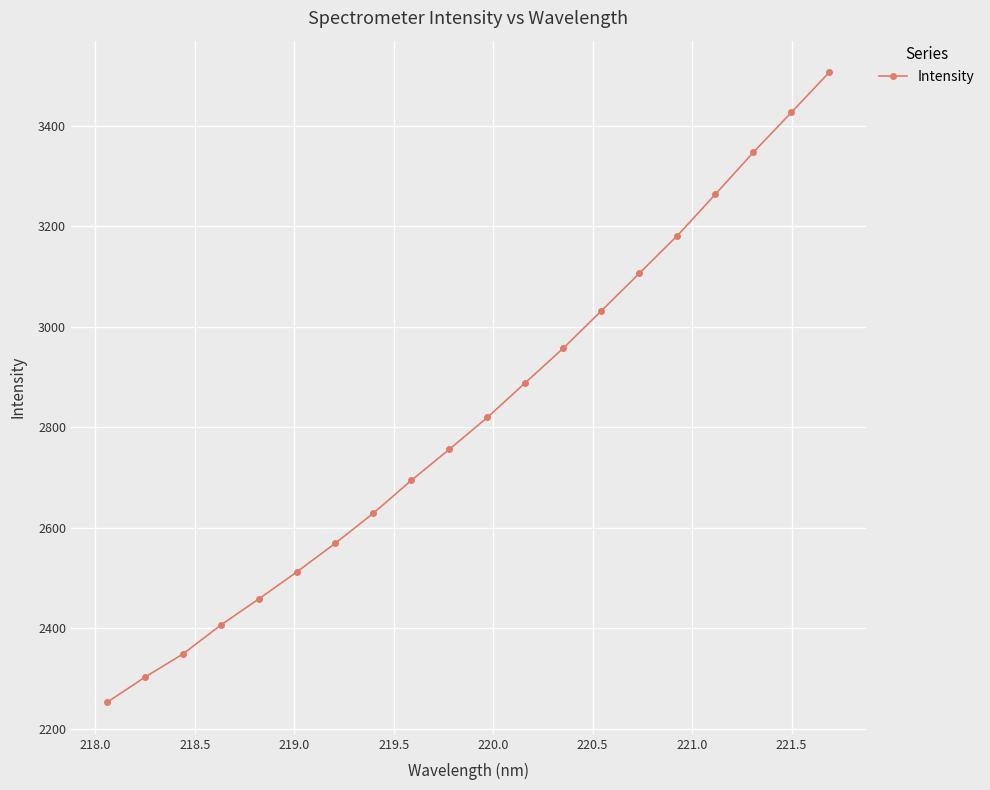

What is the value of the 2nd point from the left?

2303.0